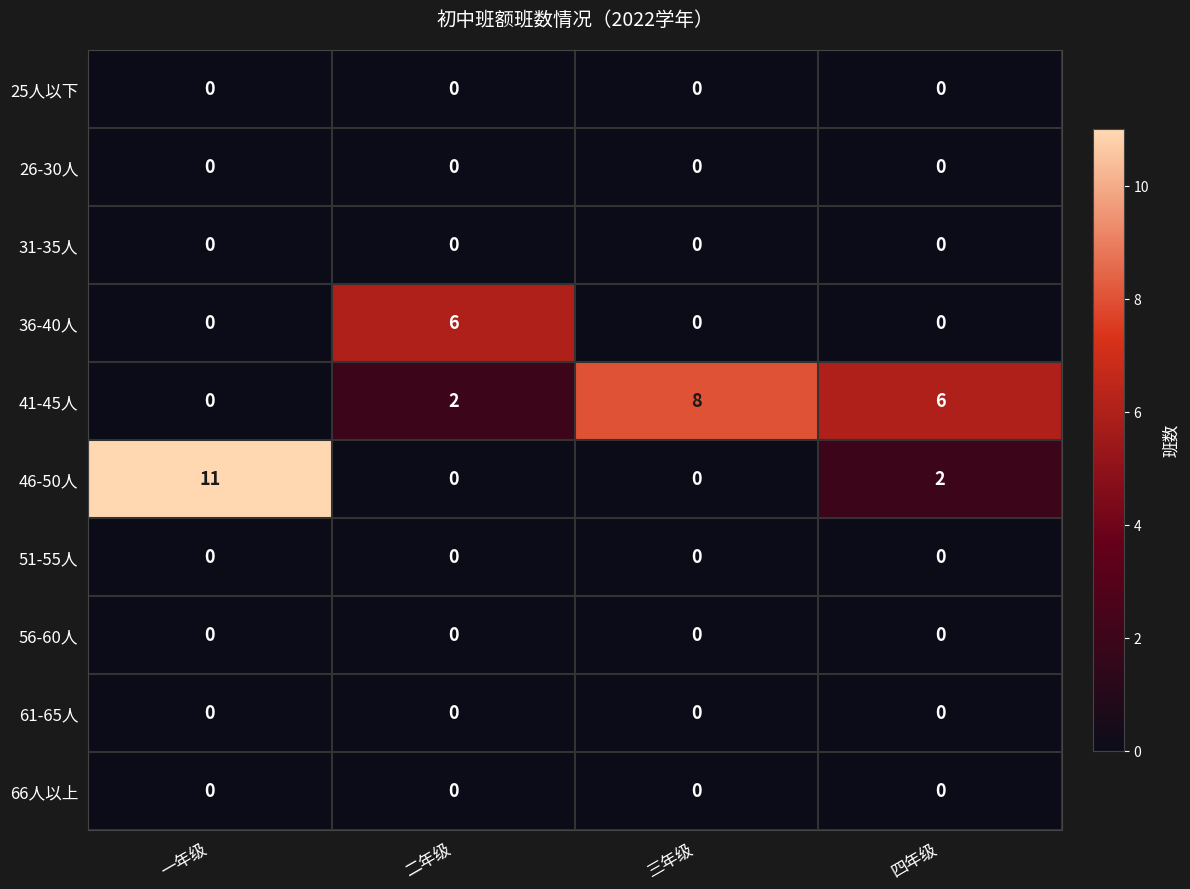

Which series has the largest range (max minus min)?

46-50人